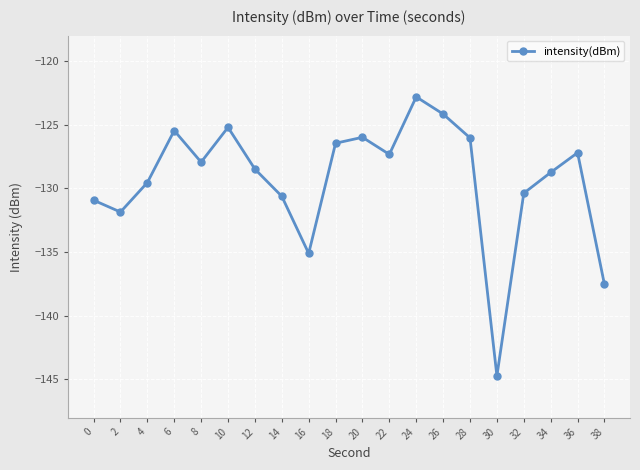

At which label does the data first exceed -127?

6